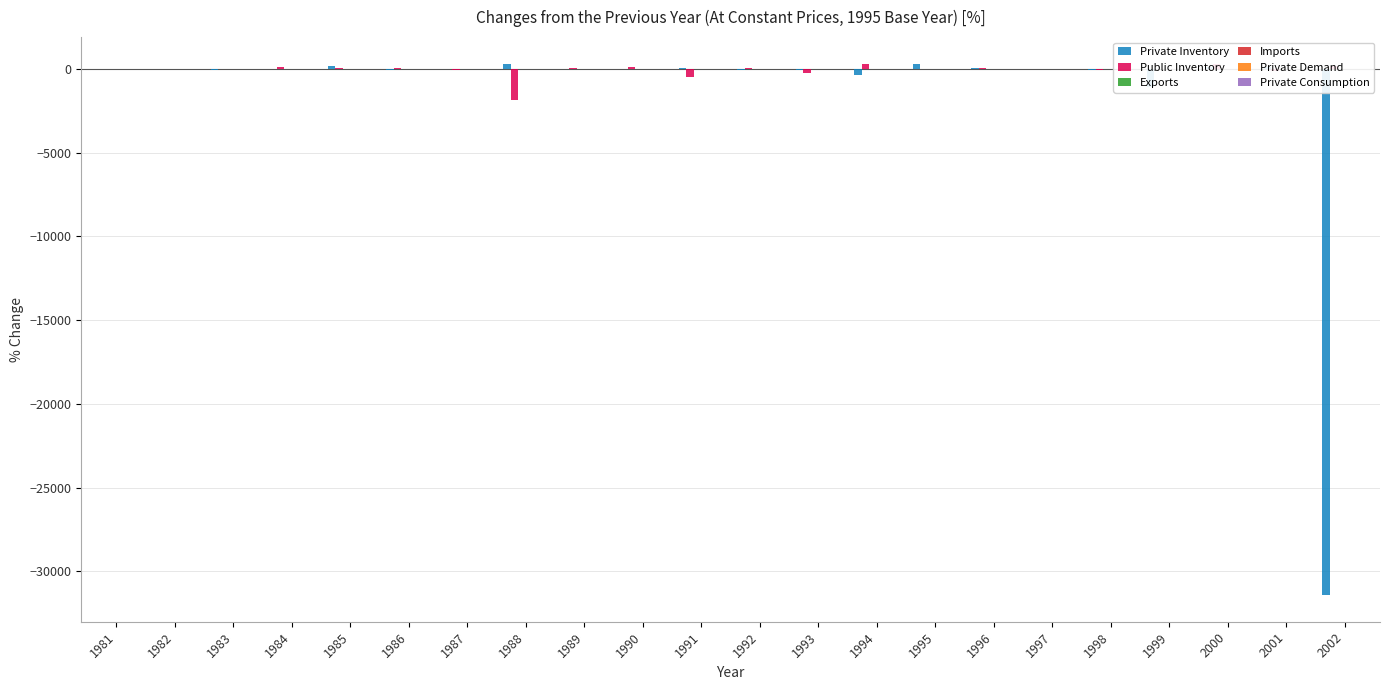

Between 1992 and 1995, which series saw the biggest shift?

Private Inventory